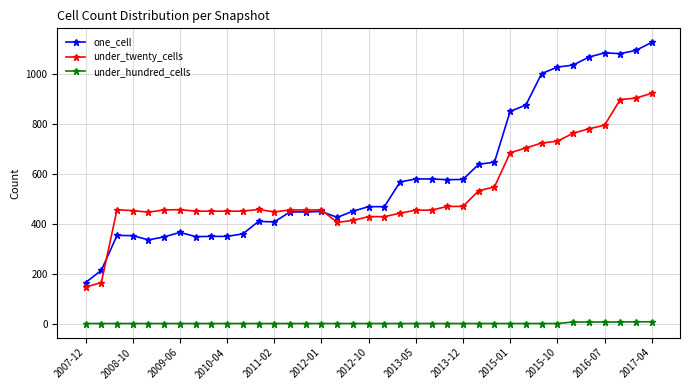

True or false: one_cell has more than 1 interior local peaks.

True